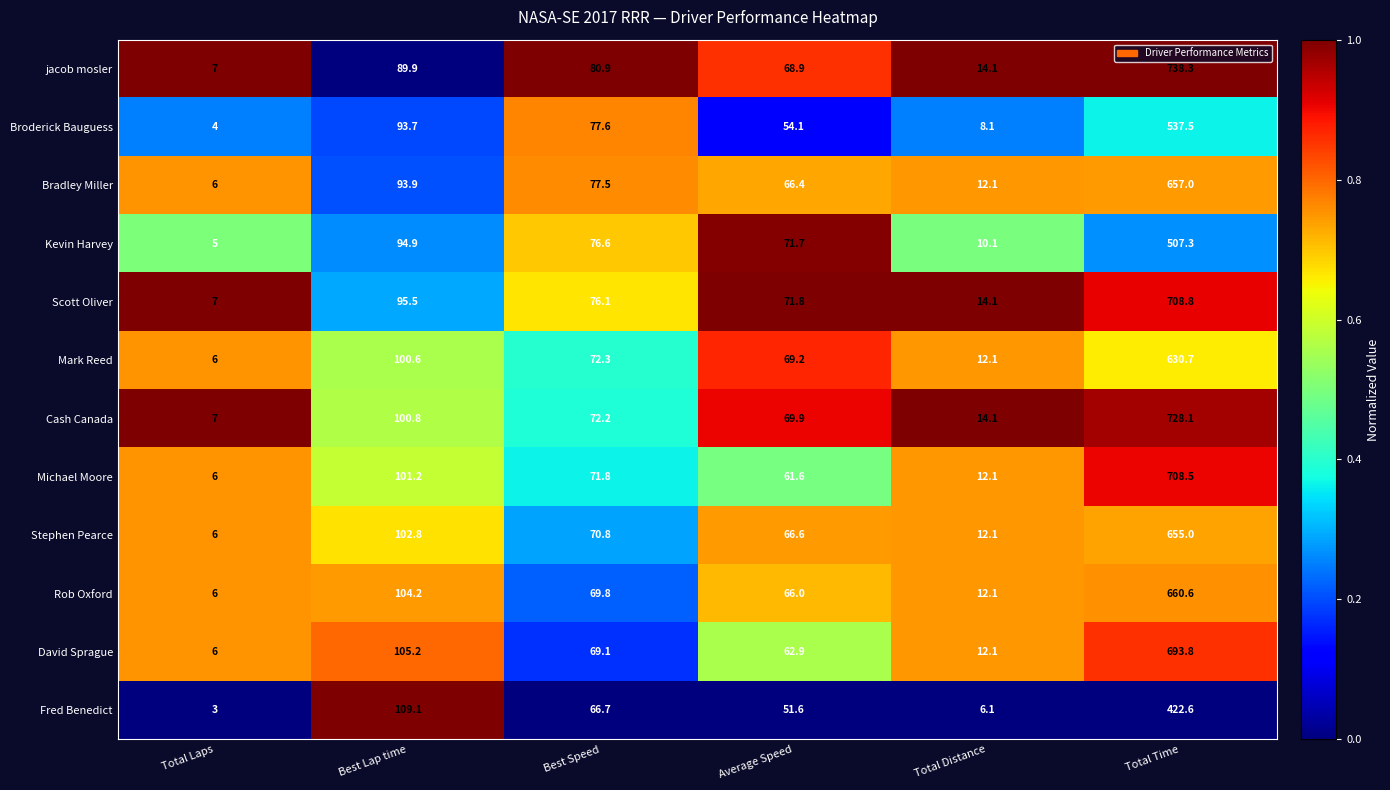

Where does the Rob Oxford series first go above 69?

Best Lap time